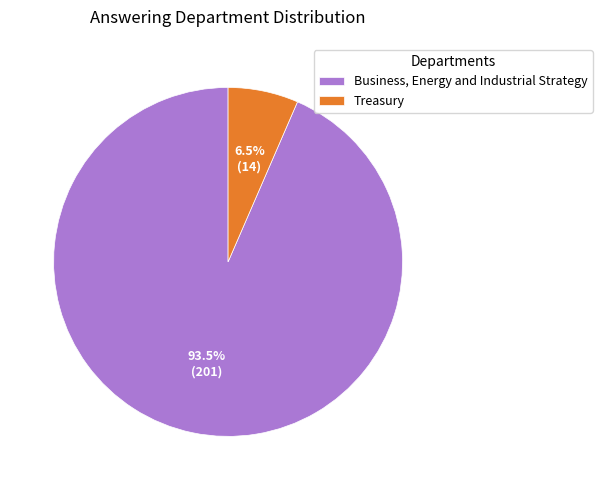

What is the ratio of the value at Business, Energy and Industrial Strategy to the value at Treasury?

14.4